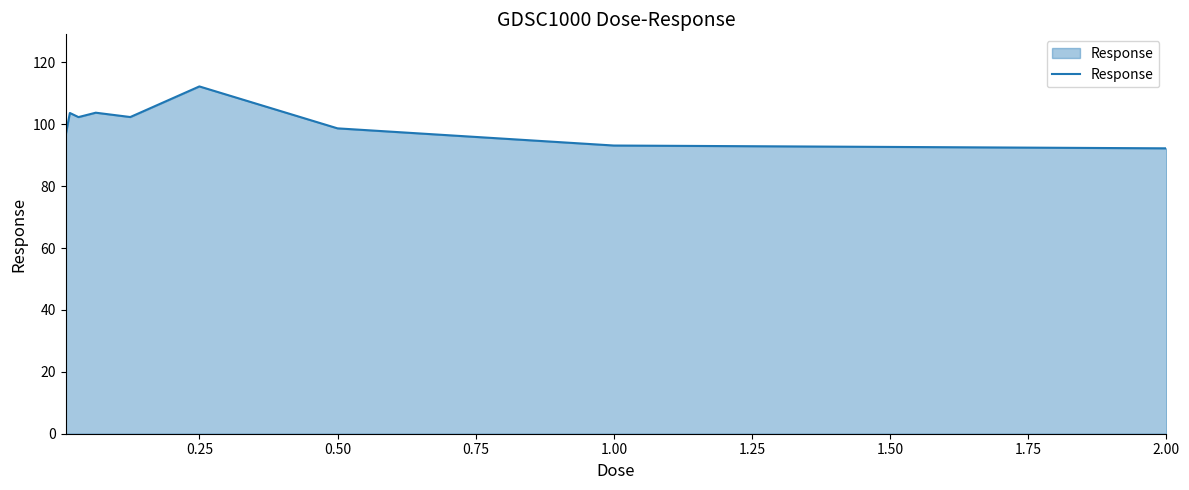

What is the difference between the maximum and minimum values?

20.0